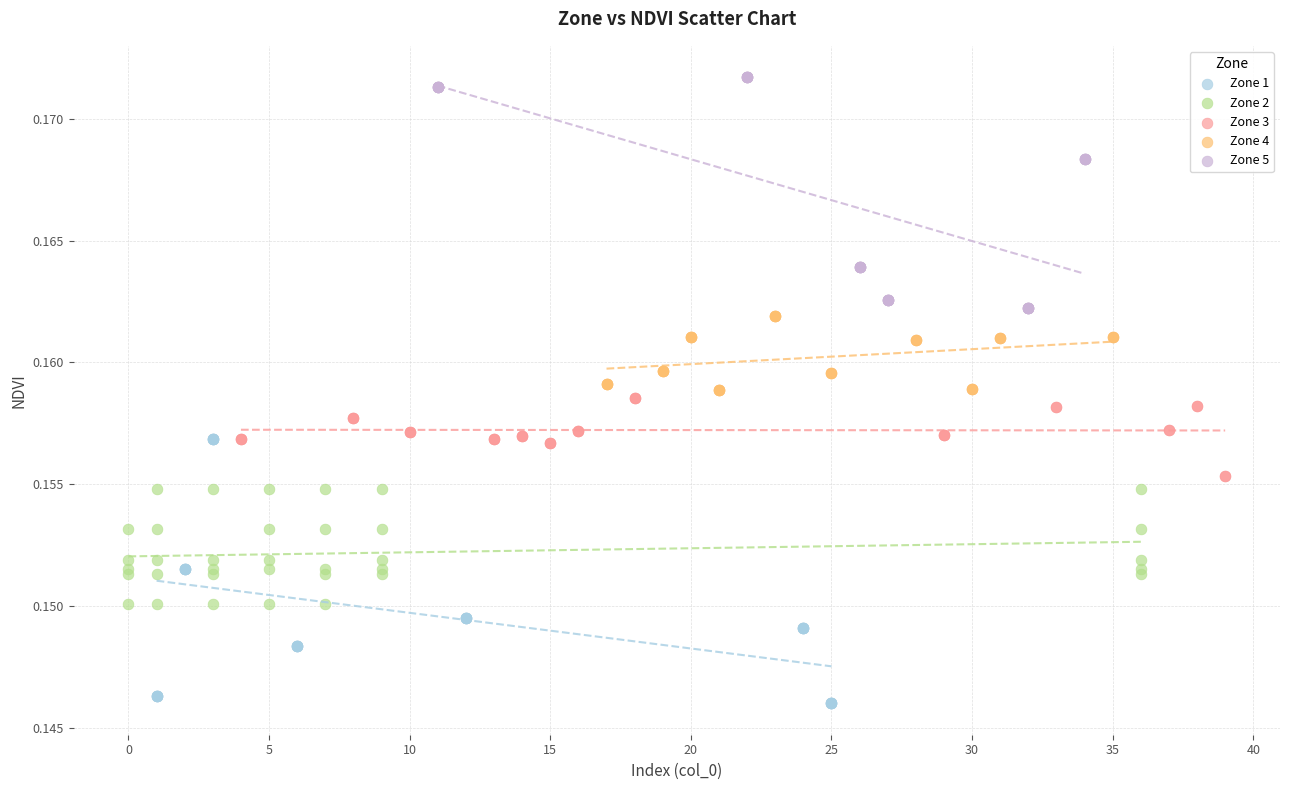

Which series contains the highest Y value?

Zone 5